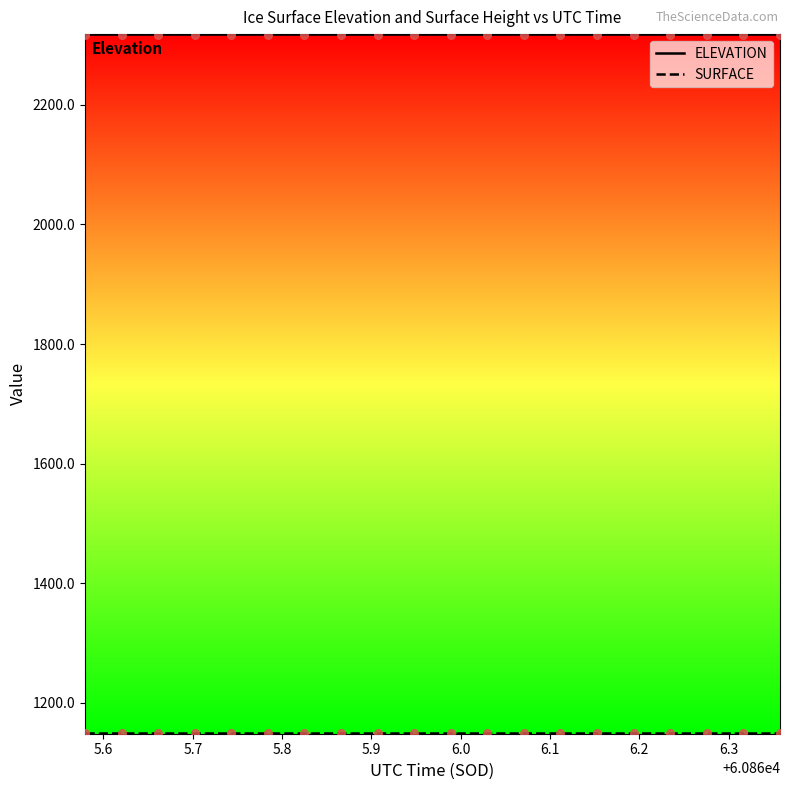

What is the highest value of the ELEVATION series?

2317.8